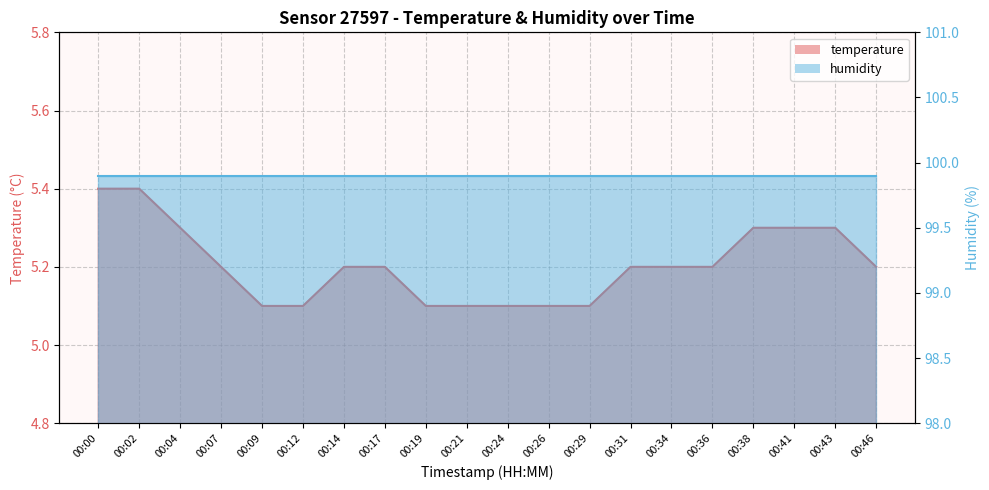

The chart shows a value of 5.1 at 00:26. True or false?

True